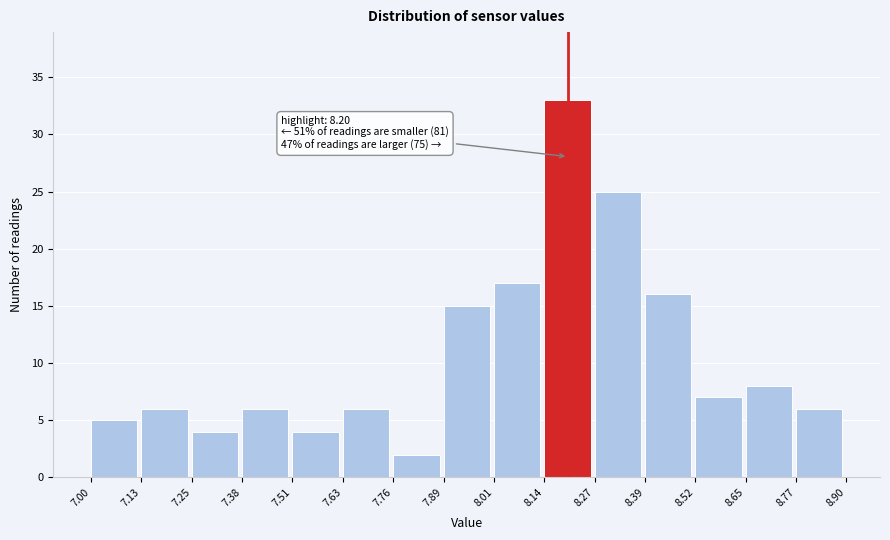

Which range on the x-axis has the tallest bar?

8.14 to 8.27